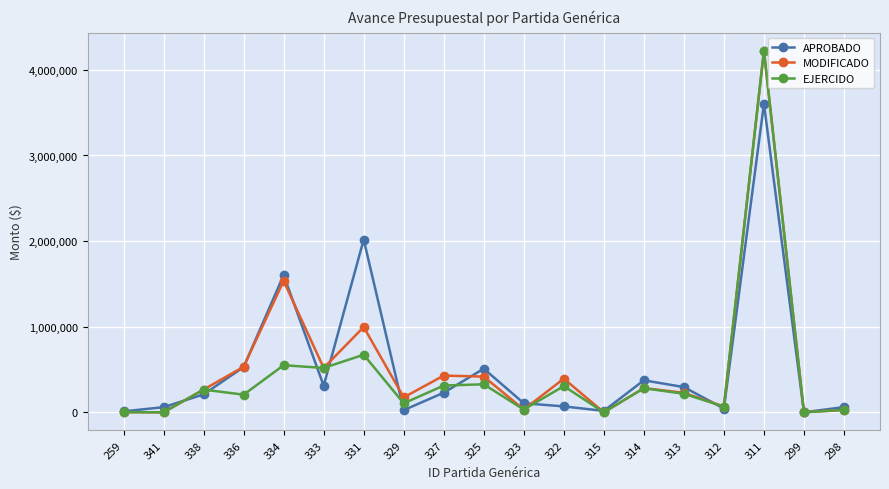

At which category is the sum across all series the highest?

311